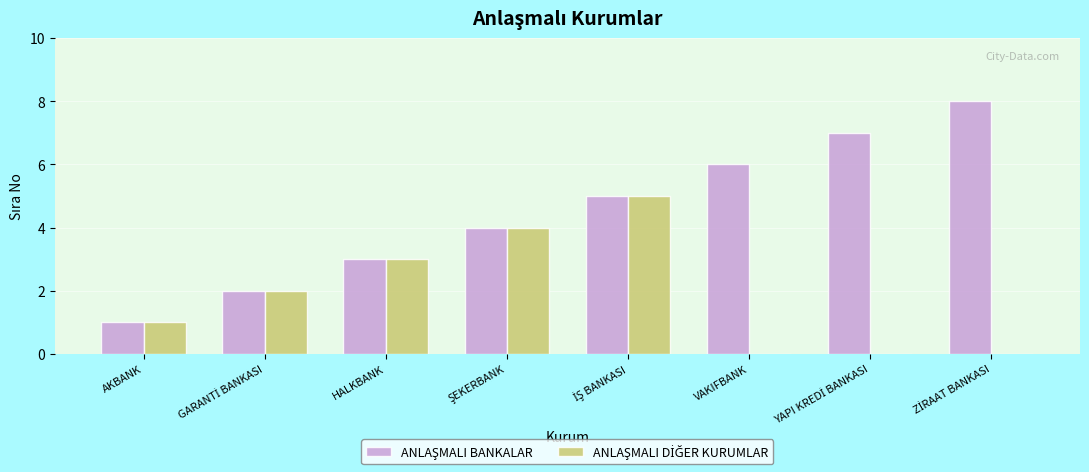

What is the total value across all series at HALKBANK?

6